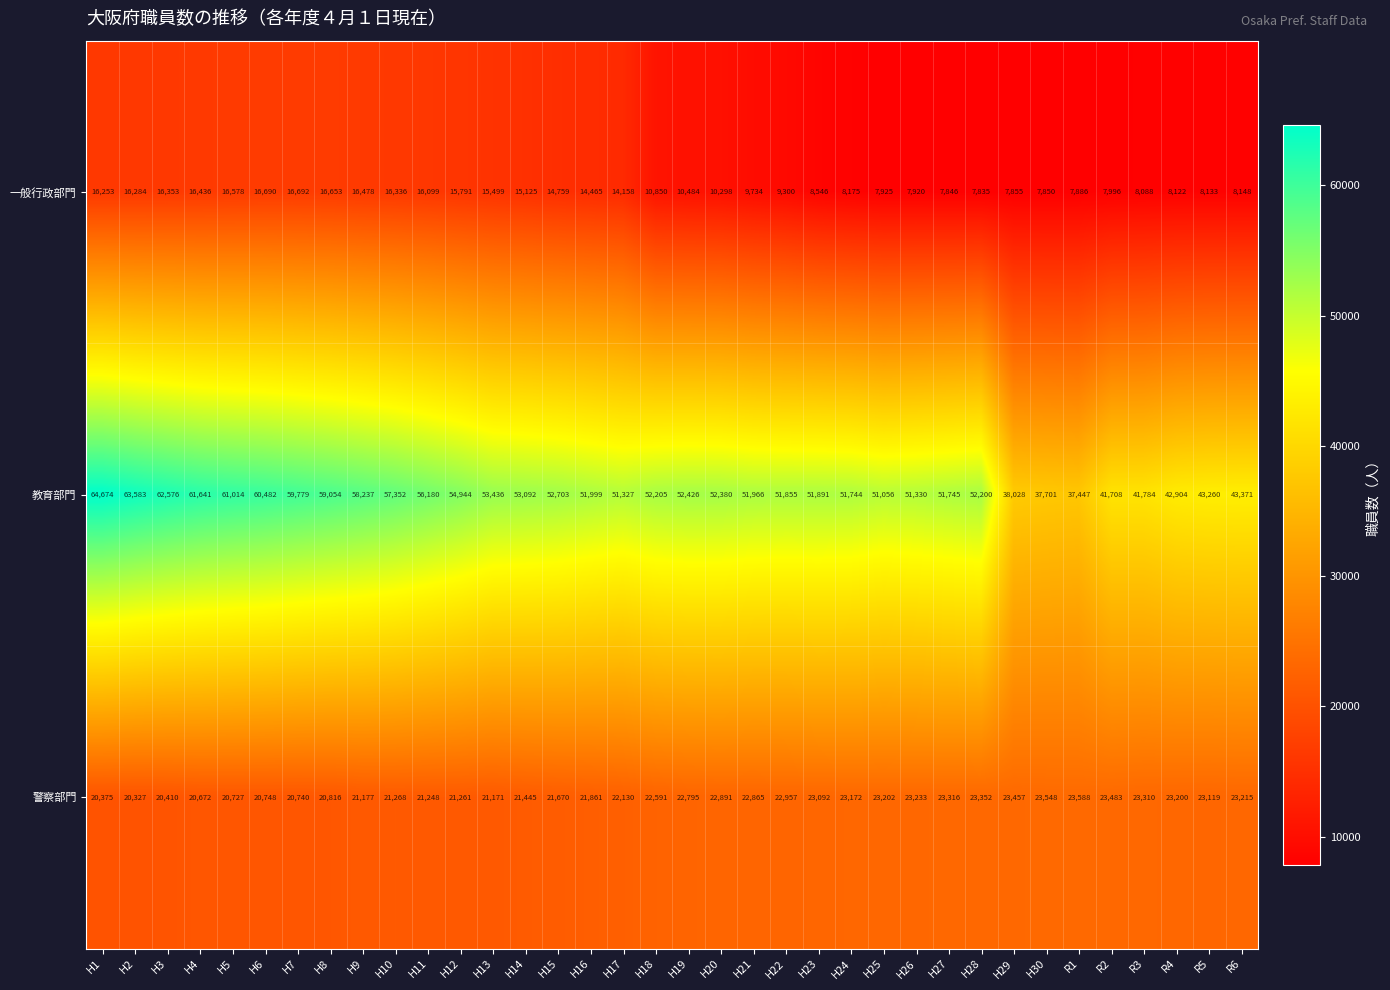

At which label is 一般行政部門 closest to 12263?

H18